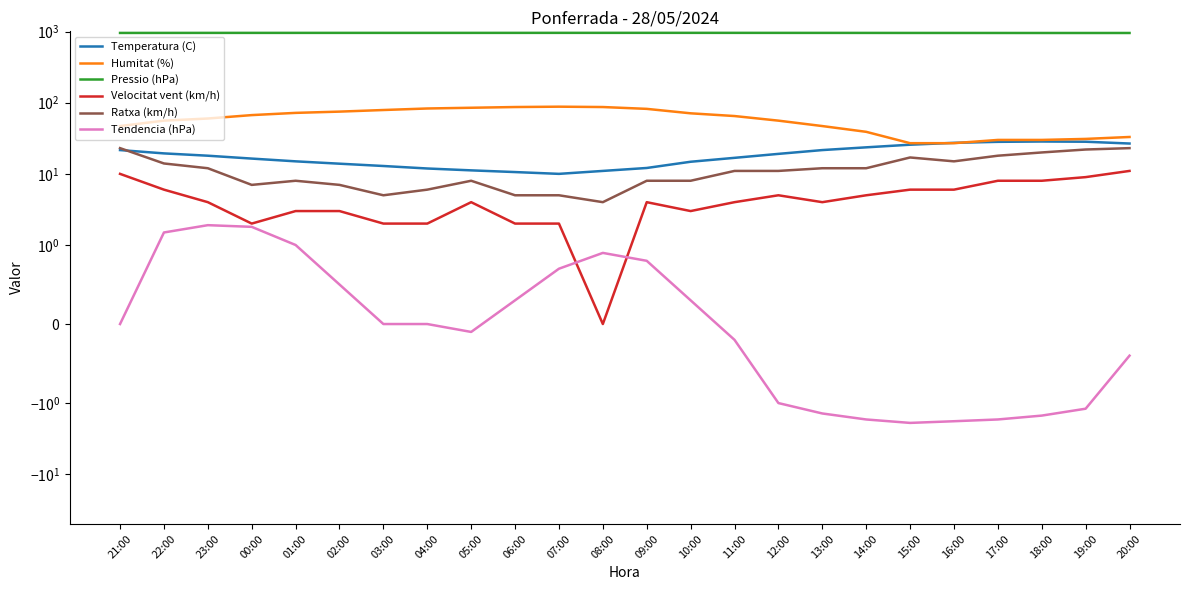

Which series changed the most between 18:00 and 20:00?

Humitat (%)